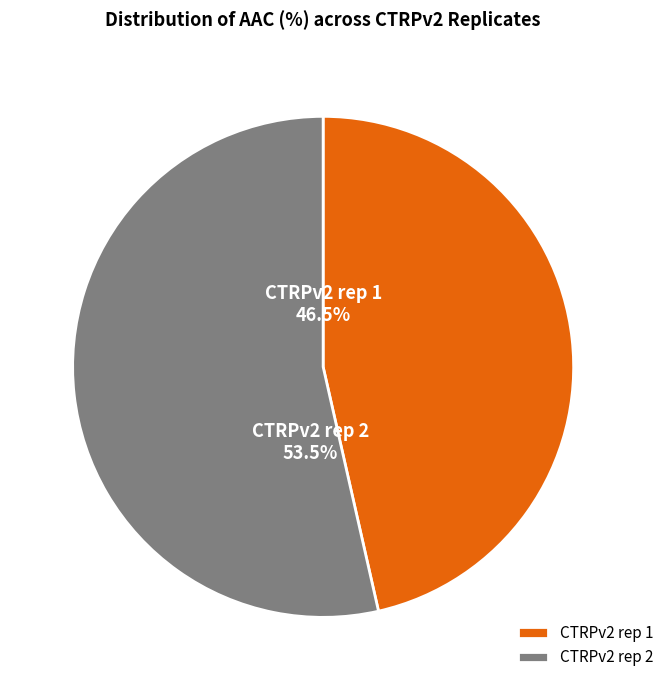

What percentage do CTRPv2 rep 2 and CTRPv2 rep 1 together represent?

100.0%